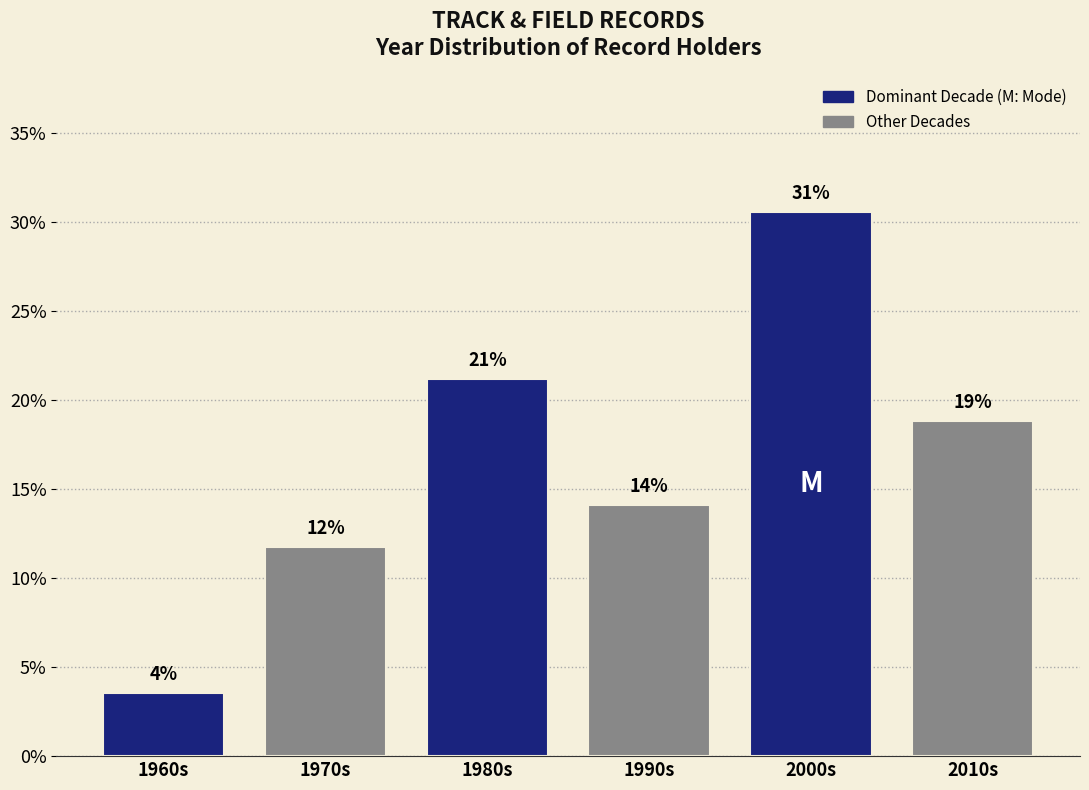

Does the chart contain any negative values?

No